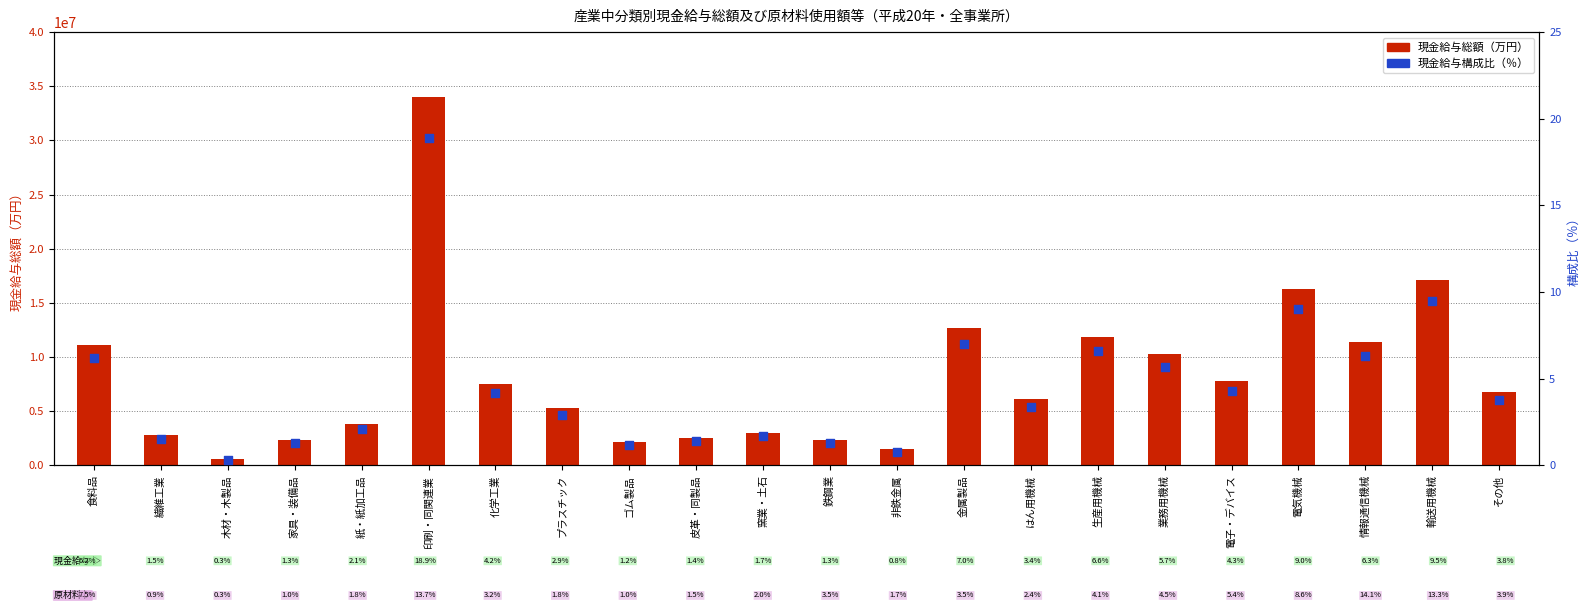

At how many categories does at least one series exceed 5653865?

12